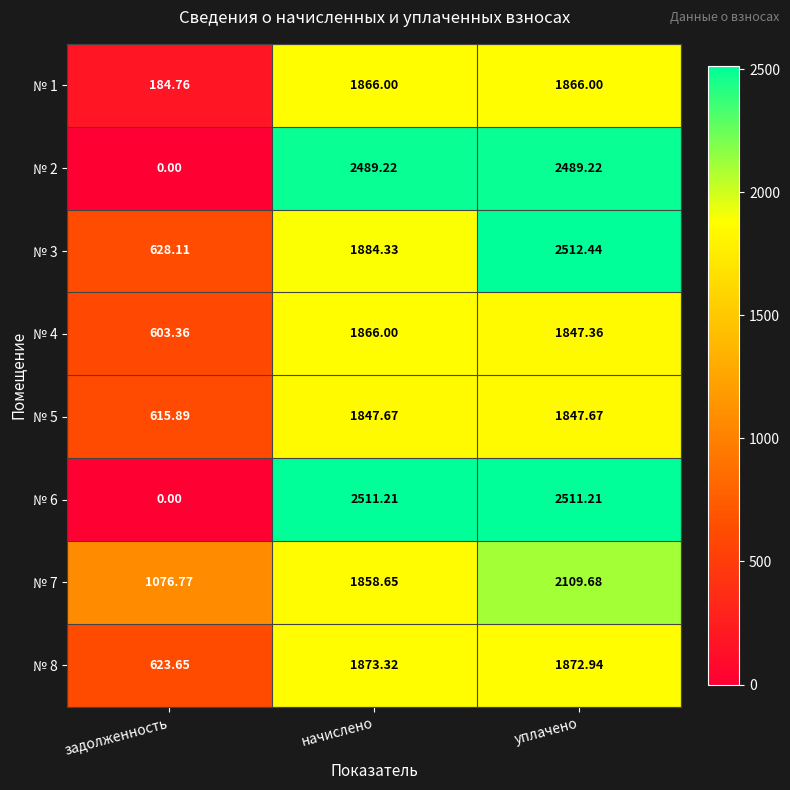

At which label does № 2 first exceed 2489?

начислено